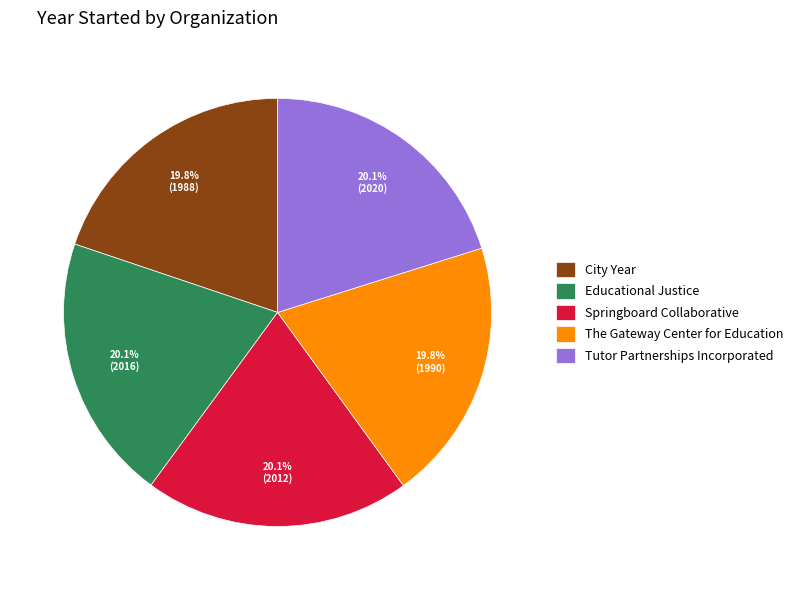

Is Tutor Partnerships Incorporated the majority of the pie?

No